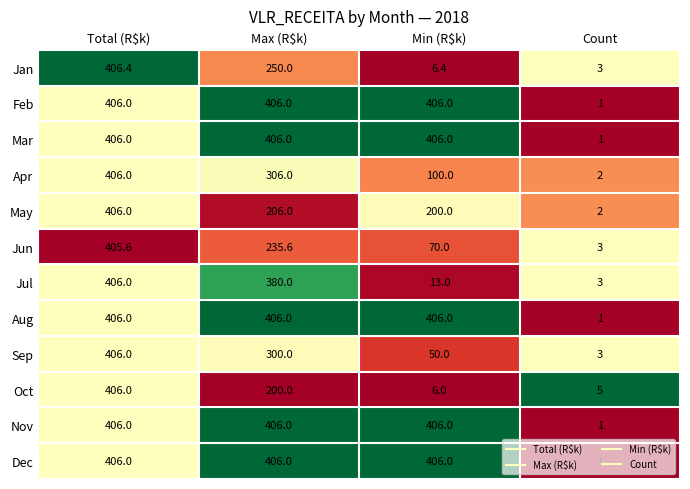

What is the approximate value of Jul at Max (R$k)?

380.0